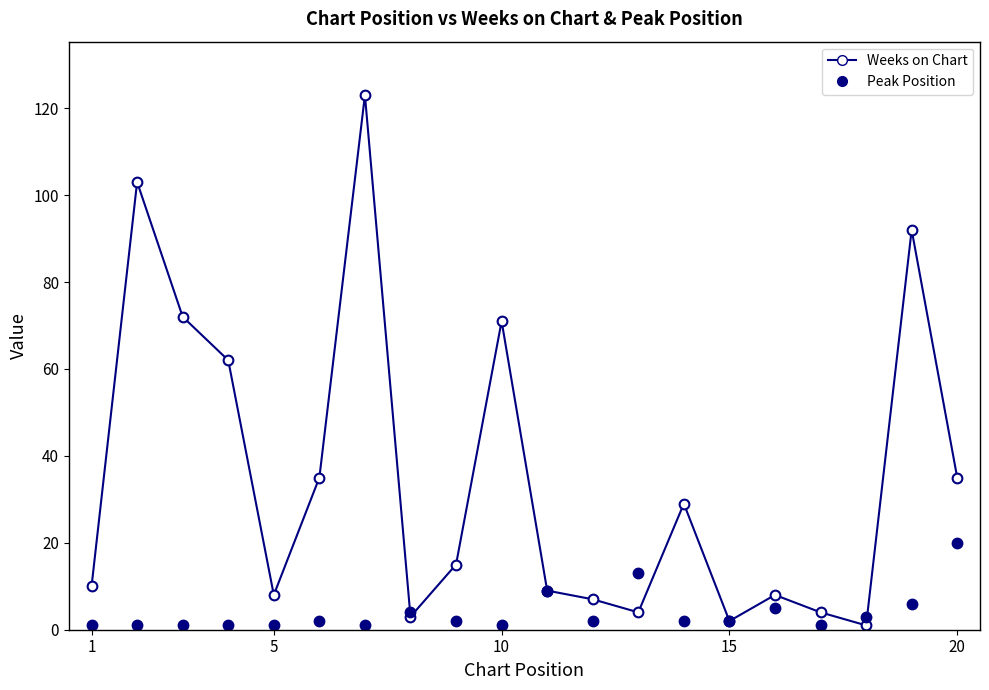

What is the difference between the maximum and minimum values in the Weeks on Chart series?

122